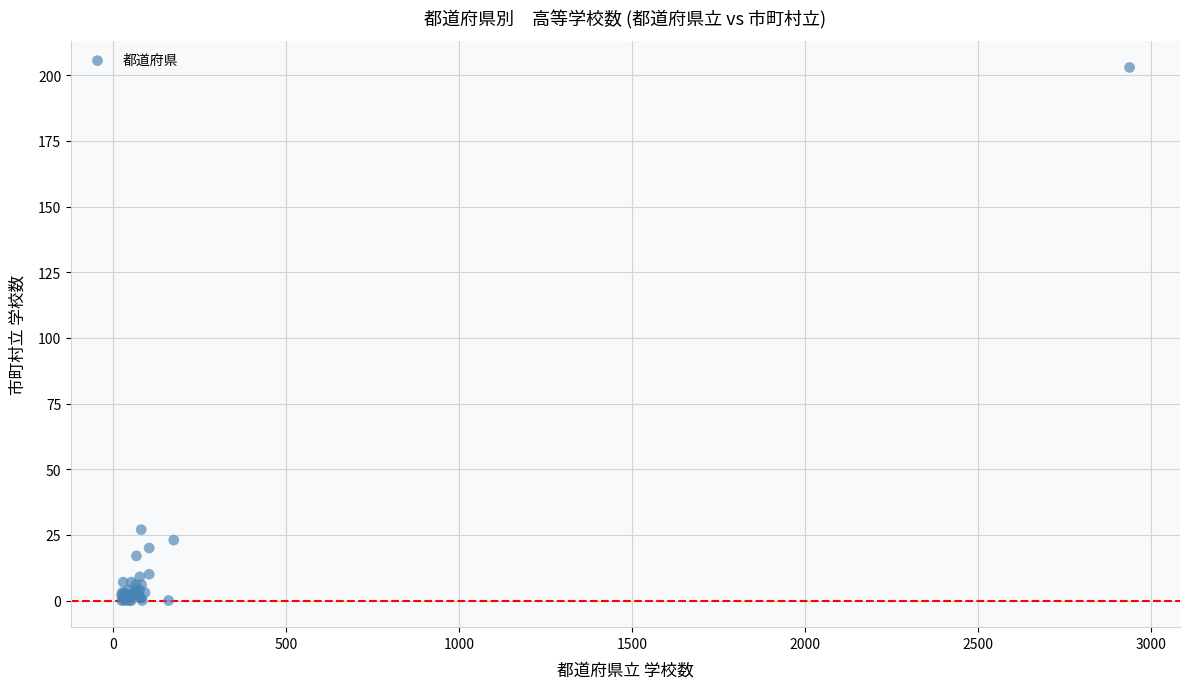

What Y value in the scatter plot is closest to 101?

27